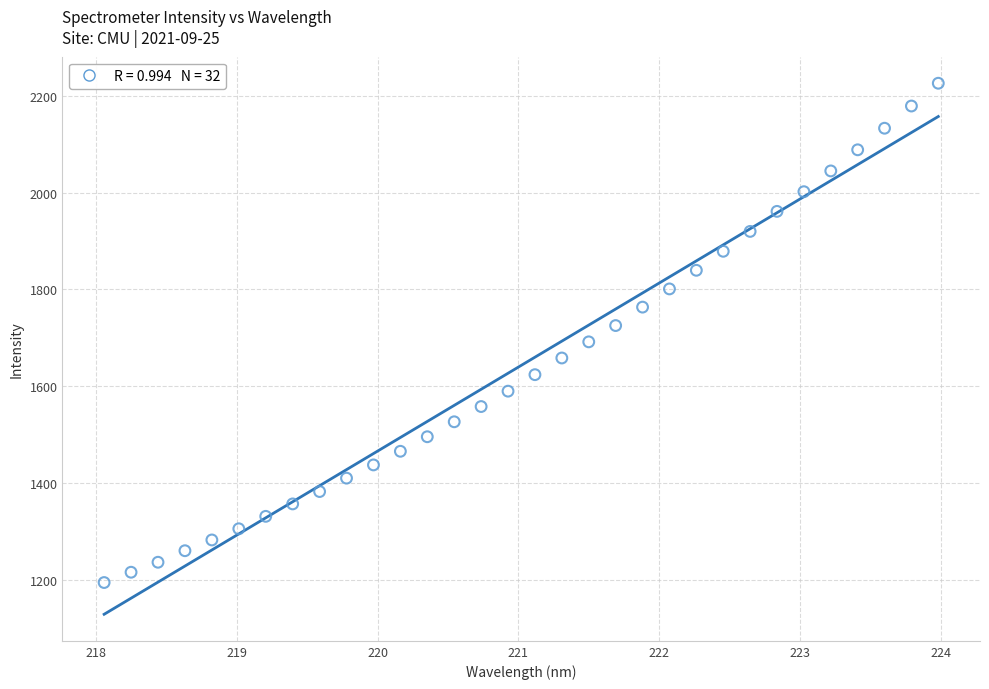

What is the range of X values (max minus min)?

5.9